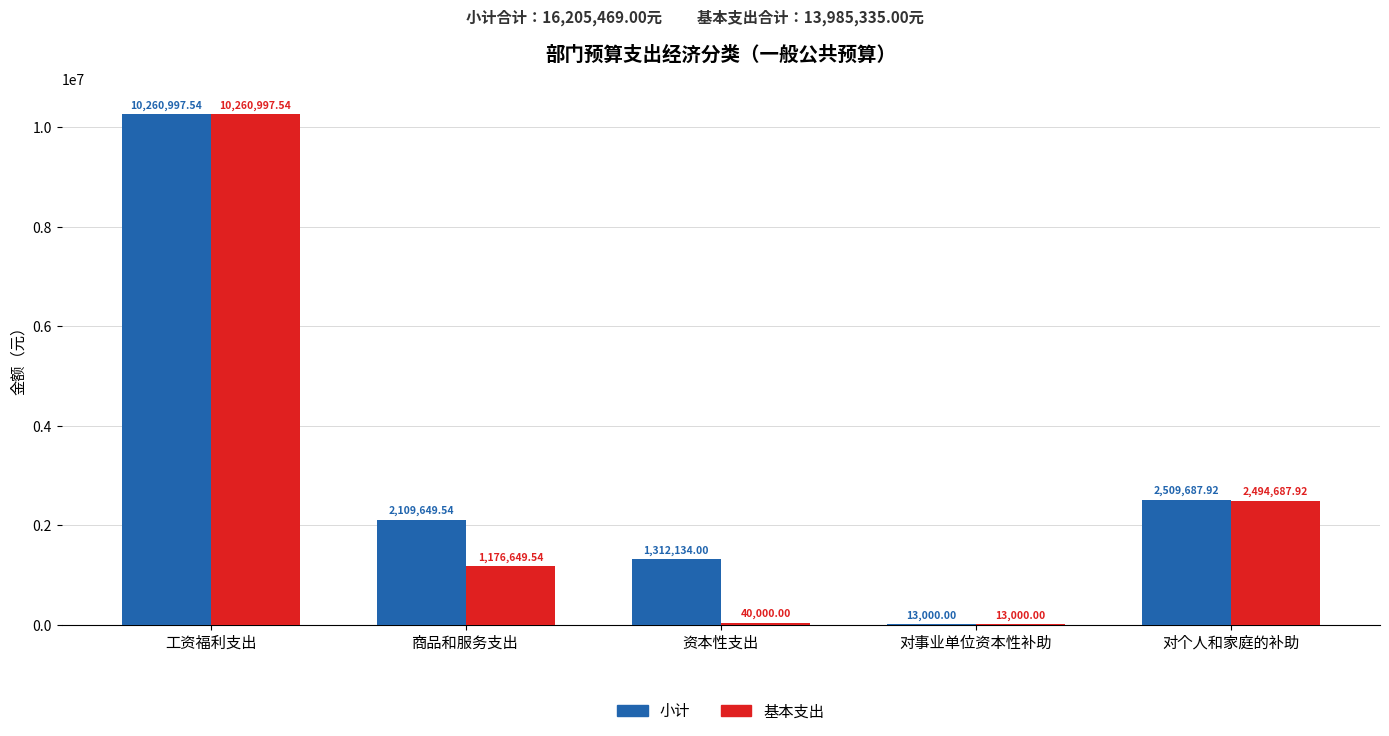

What is the difference between the 小计 values at 对事业单位资本性补助 and 商品和服务支出?

2096649.5